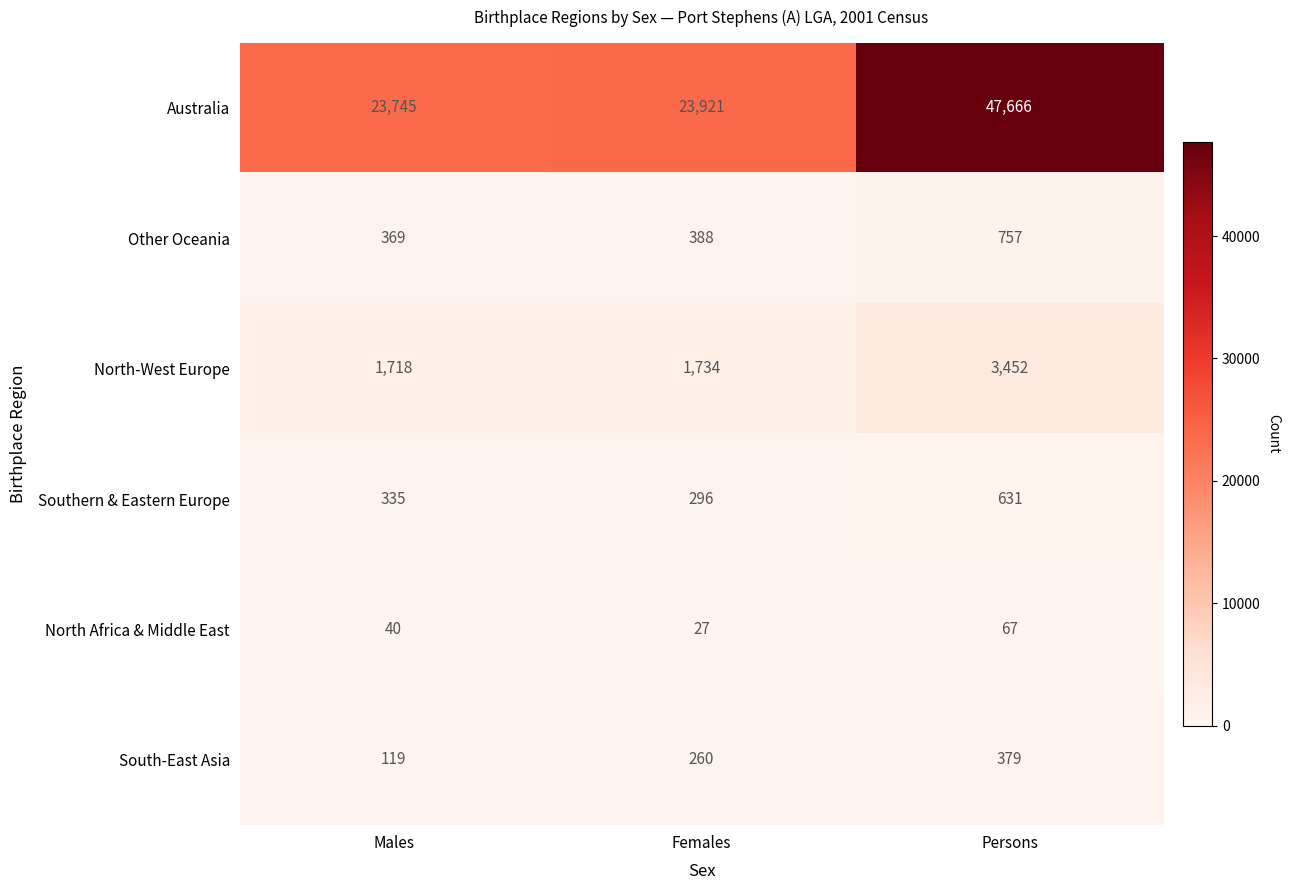

Which category has the lowest value across all series?

Females